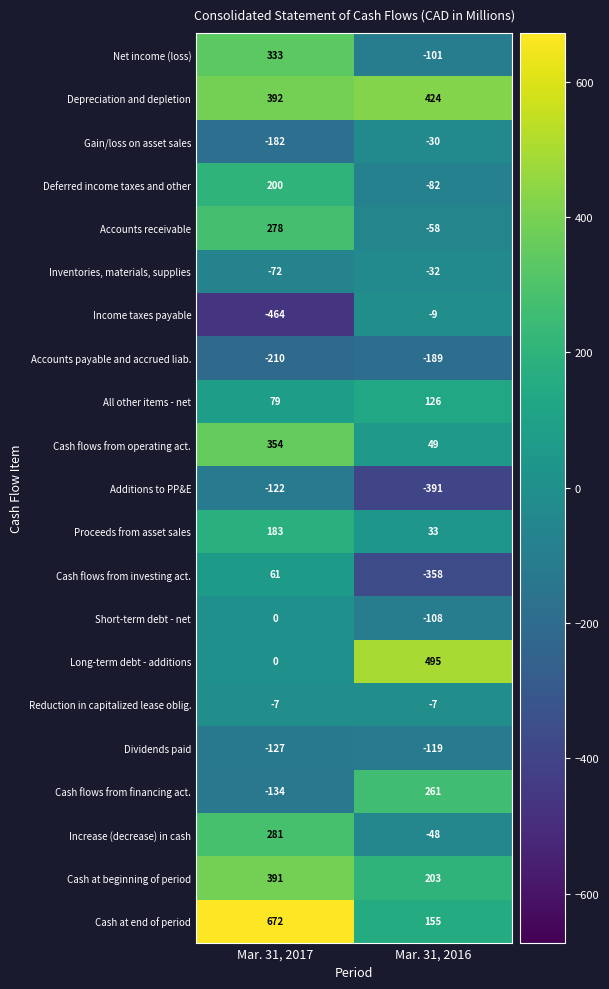

Which series has the largest range (max minus min)?

Cash at end of period